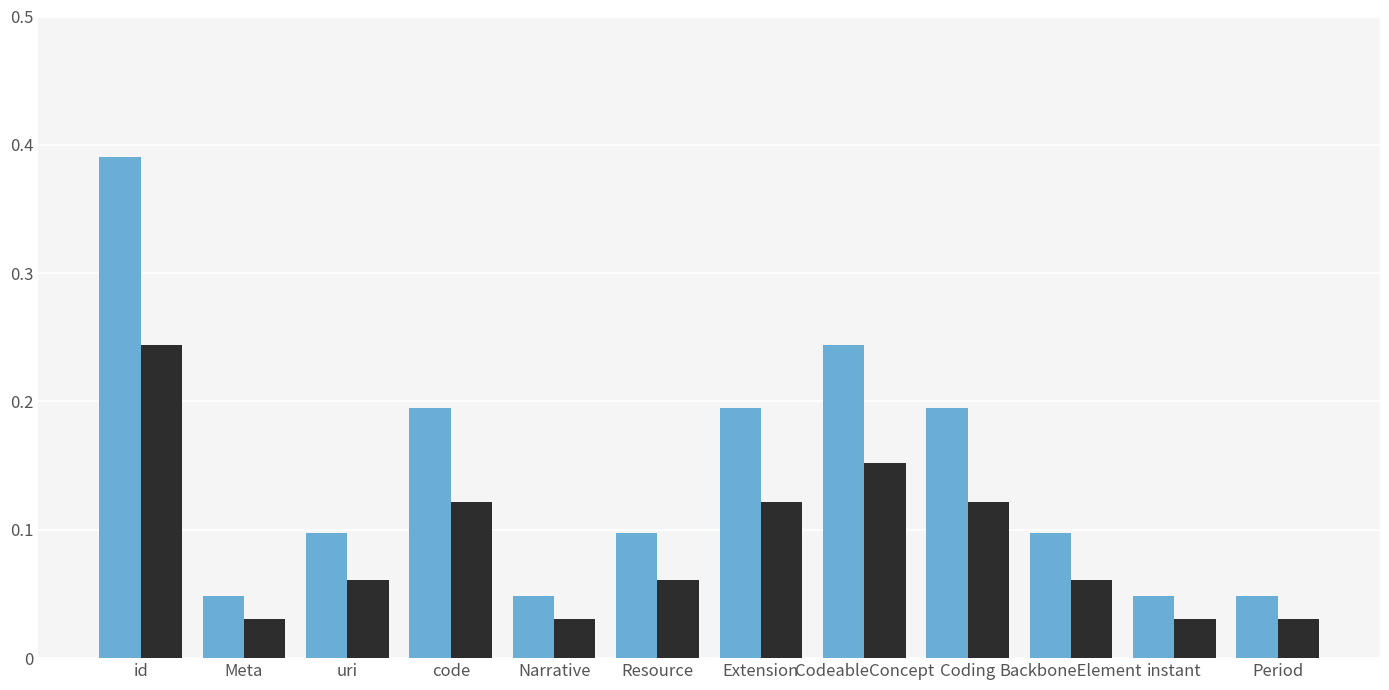

At which category is the sum across all series the highest?

id